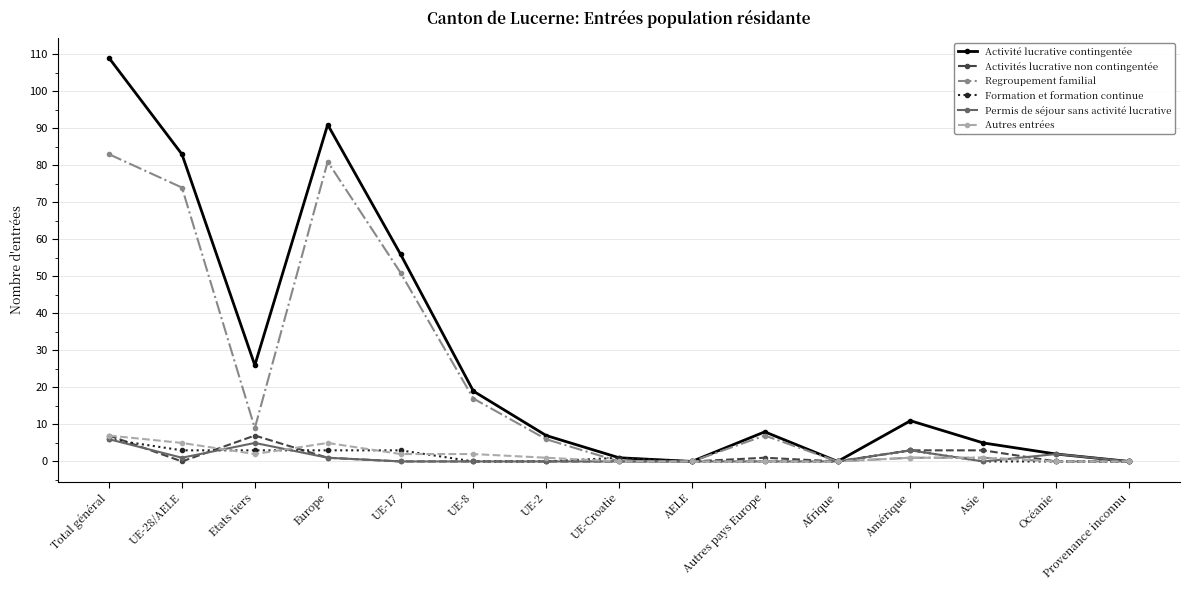

At which category is the sum across all series the highest?

Total général